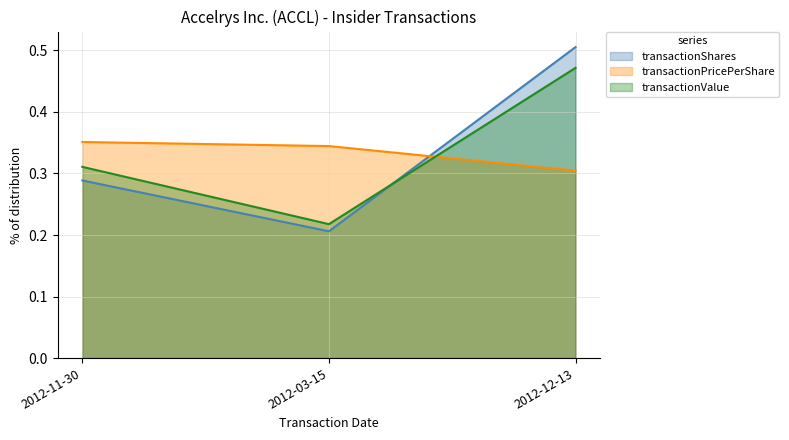

Which category has the highest value in the transactionPricePerShare series?

2012-11-30